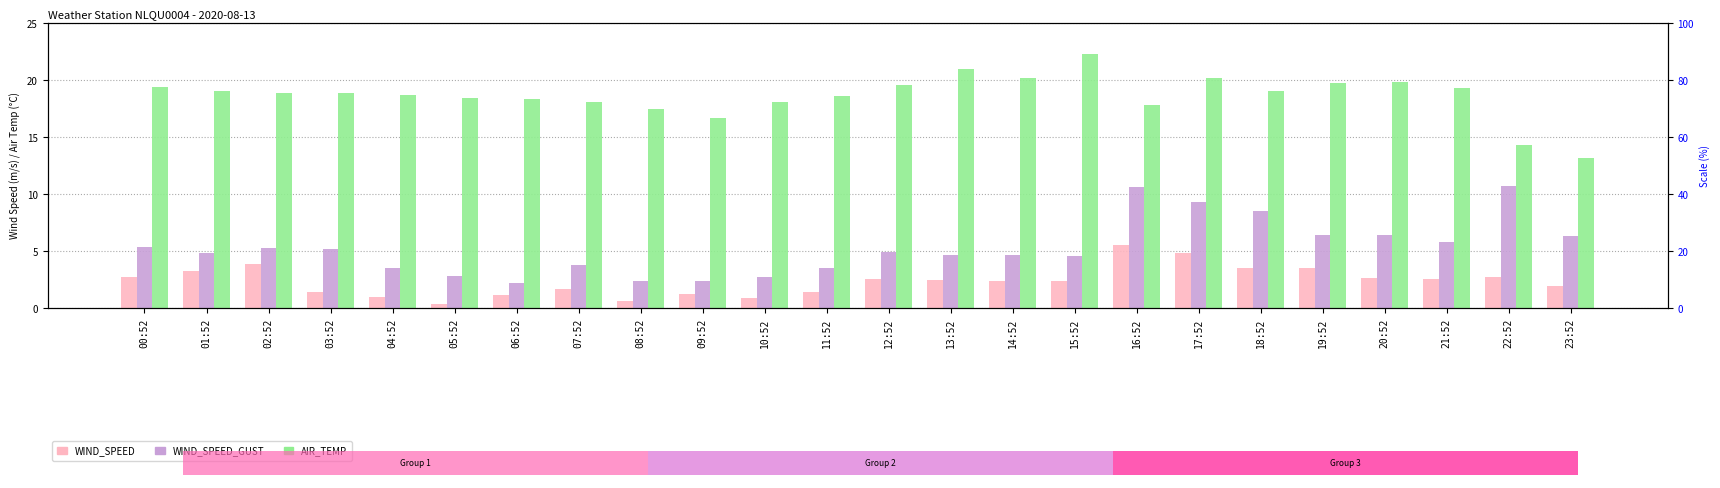

Reading left to right, transcribe all the data shown in this chart.

WIND_SPEED: 2.8	3.3	3.8	1.4	0.9	0.3	1.2	1.7	0.6	1.2	0.9	1.4	2.5	2.4	2.4	2.3	5.5	4.9	3.5	3.5	2.7	2.6	2.7	1.9
WIND_SPEED_GUST: 5.3	4.9	5.3	5.2	3.5	2.8	2.2	3.8	2.4	2.4	2.8	3.5	4.9	4.7	4.7	4.5	10.6	9.3	8.5	6.4	6.4	5.8	10.7	6.3
AIR_TEMP: 19.4	19.0	18.9	18.9	18.7	18.4	18.3	18.1	17.5	16.7	18.1	18.6	19.6	21.0	20.2	22.3	17.8	20.2	19.0	19.7	19.8	19.3	14.3	13.2